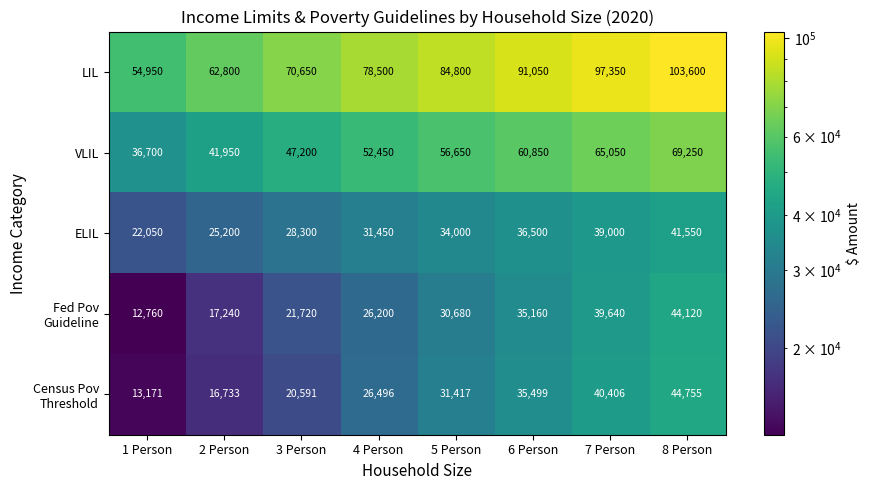

At which label is VLIL closest to 52975?

4 Person